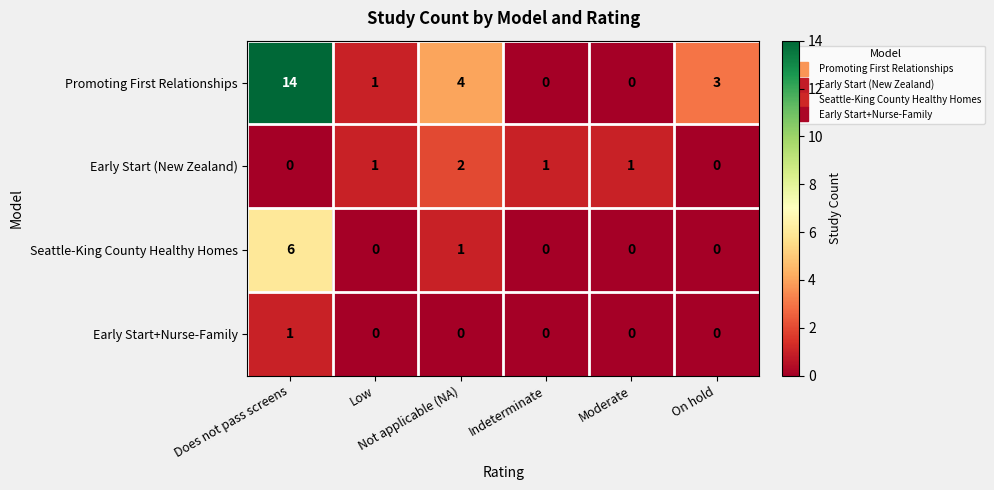

How many Seattle-King County Healthy Homes values are between 0 and 1?

5